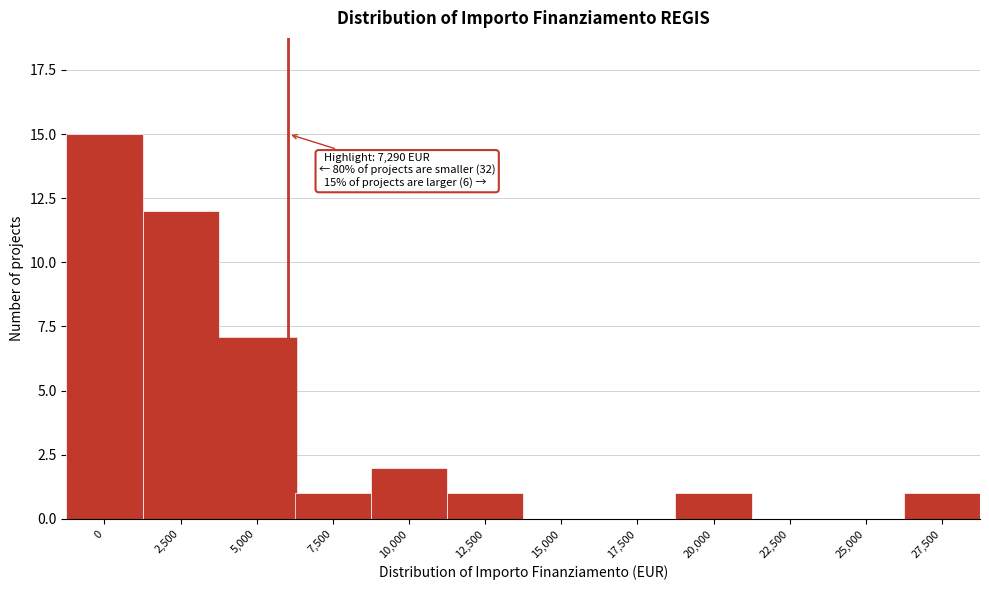

Reading left to right, transcribe all the data shown in this chart.

0=15	2,500=12	5,000=7	7,500=1	10,000=2	12,500=1	15,000=0	17,500=0	20,000=1	22,500=0	25,000=0	27,500=1